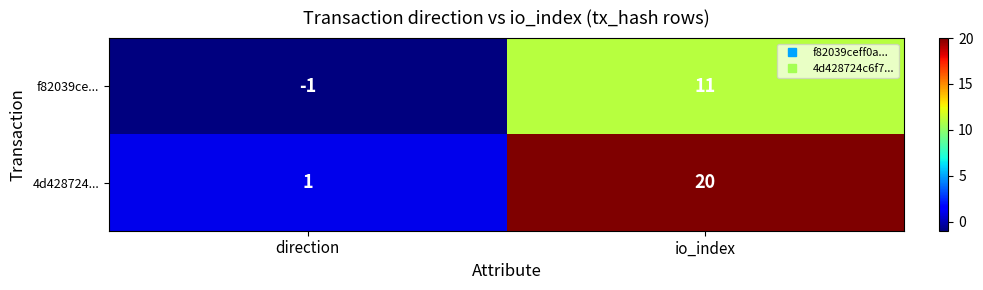

How many data points does each series have?

2